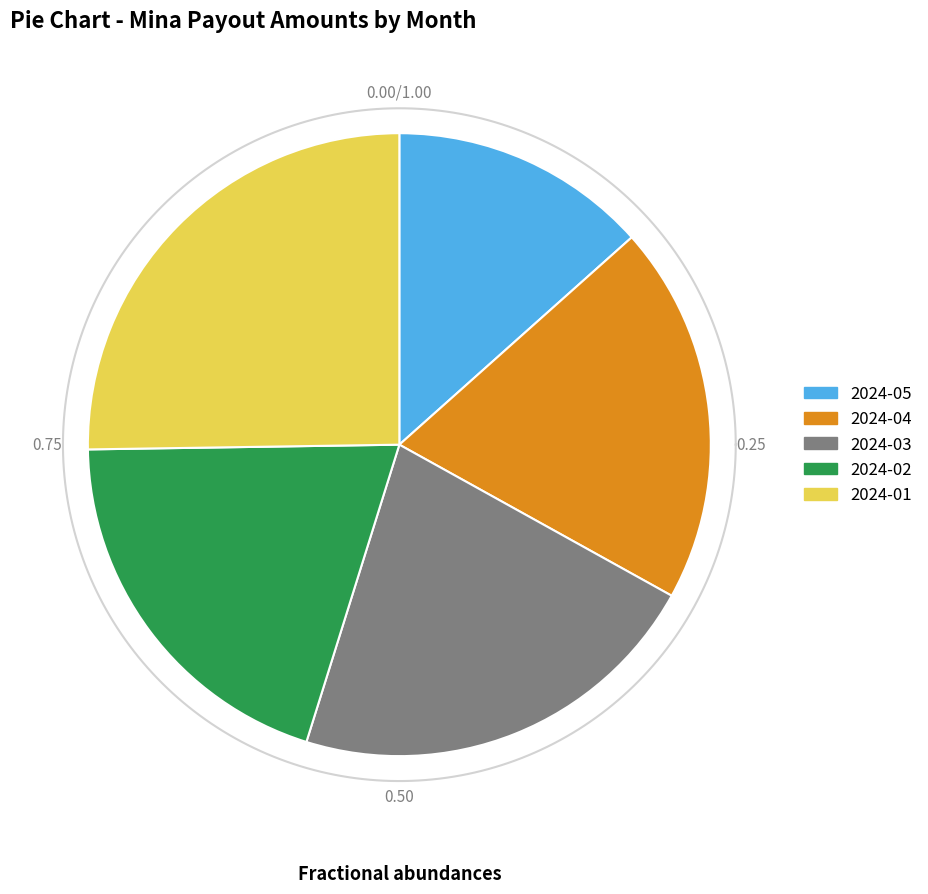

Is 13 the majority of the pie?

No